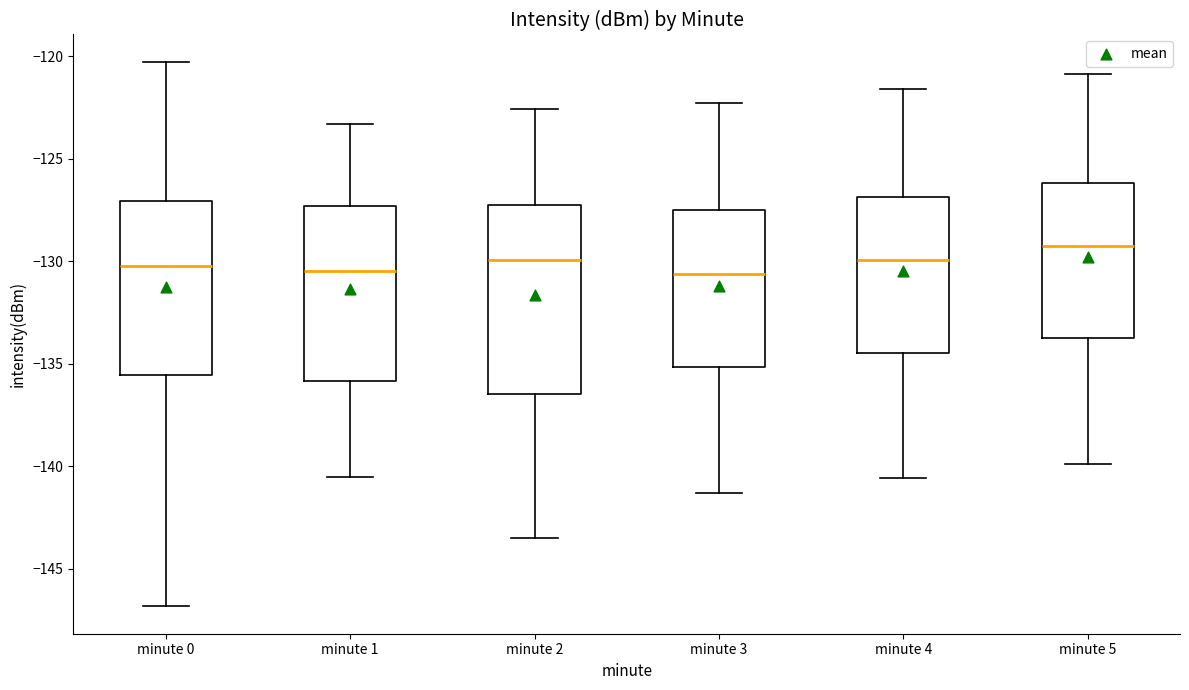

Which box has the highest median line?

minute 5